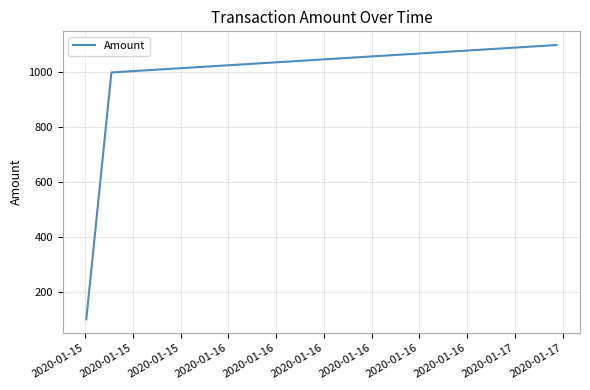

What is the minimum value shown in the chart?

100.0